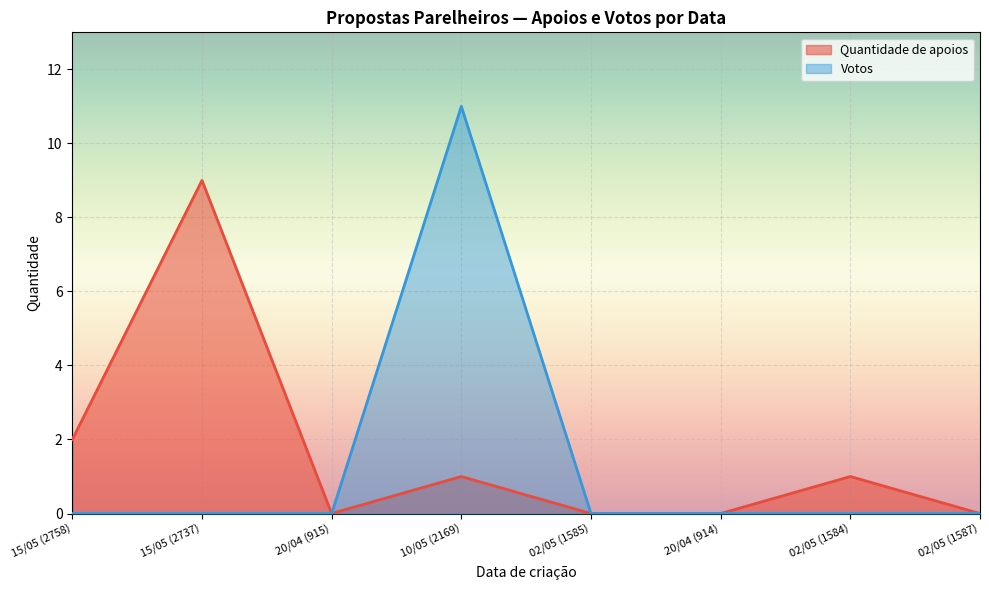

Which series has the largest range (max minus min)?

Votos